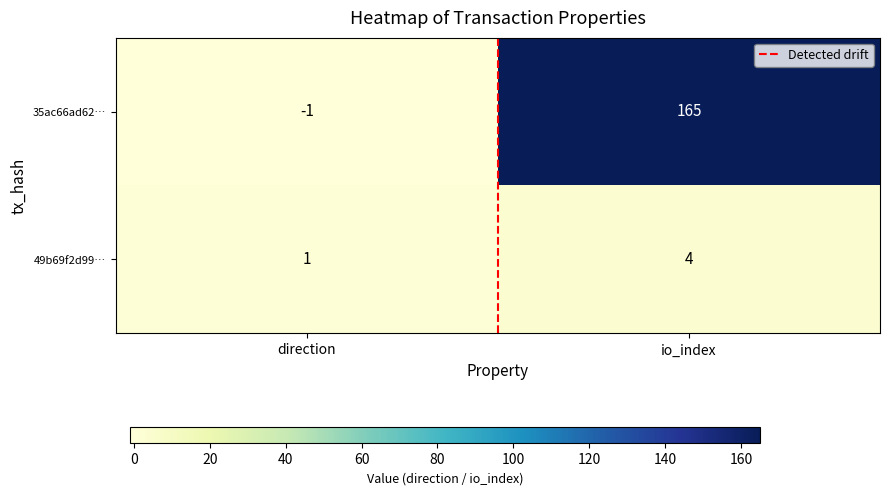

Which series changed the most between direction and io_index?

35ac66ad62…